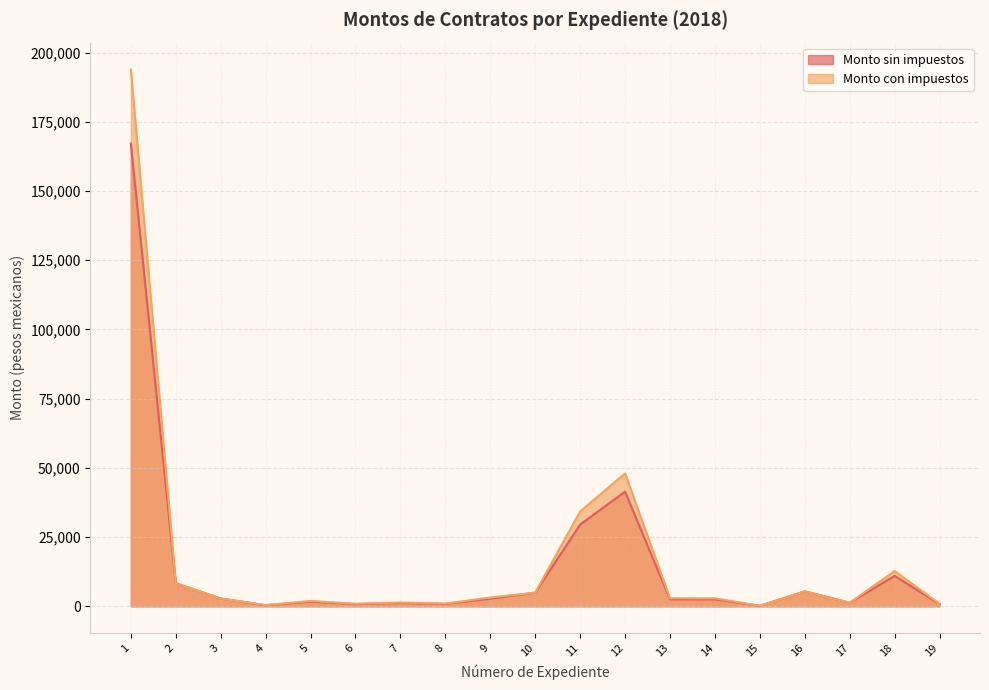

How many distinct data groups are displayed?

2